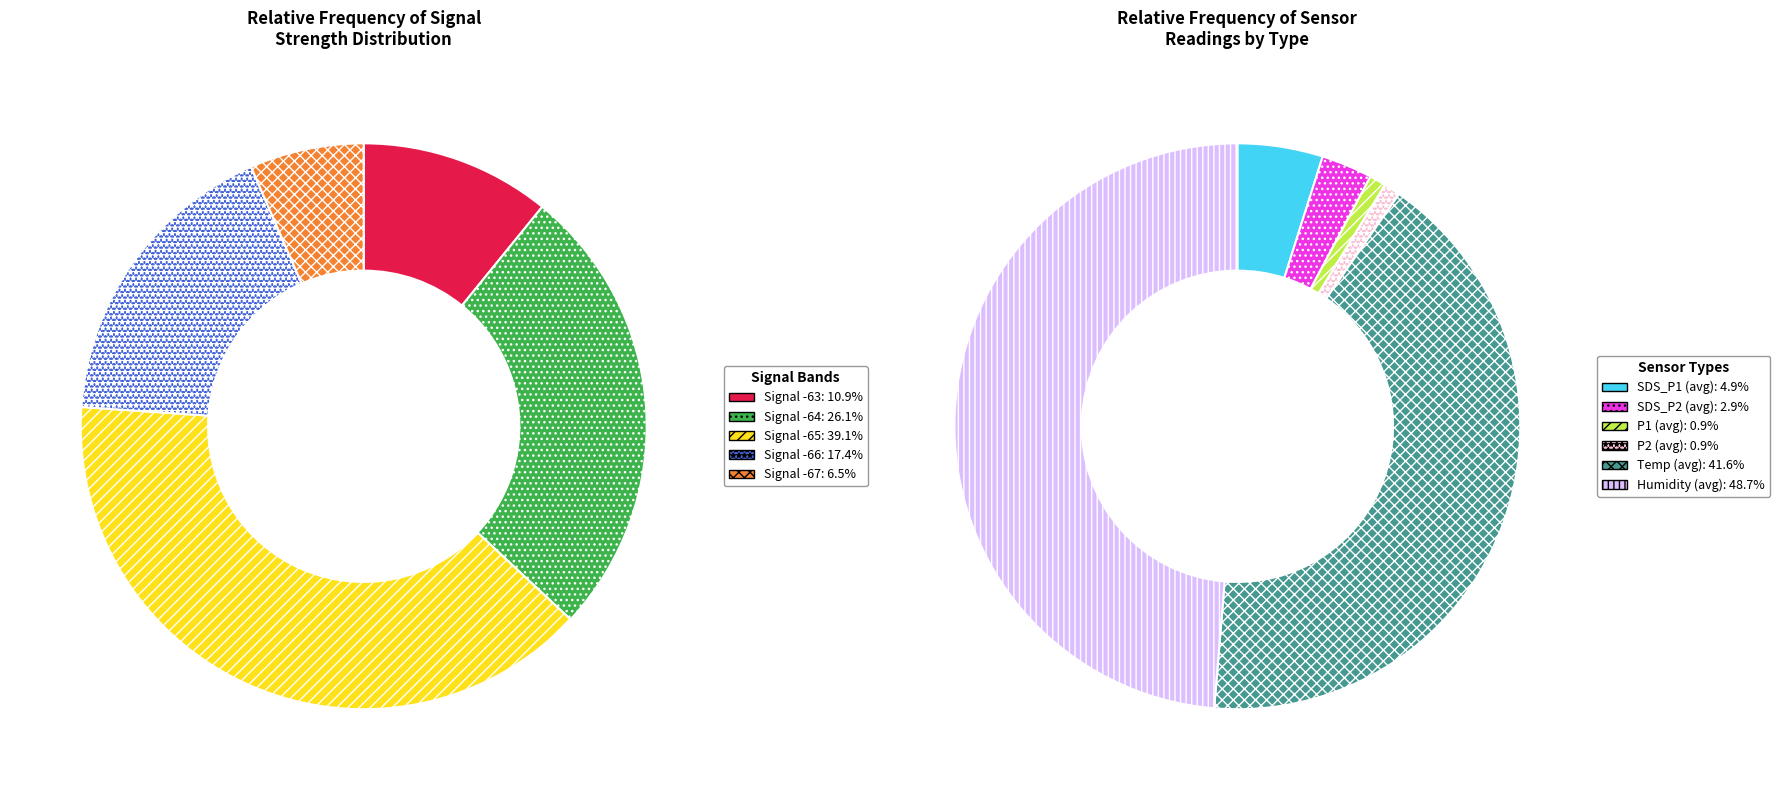

Which category has the smallest portion of the pie?

ratioP1